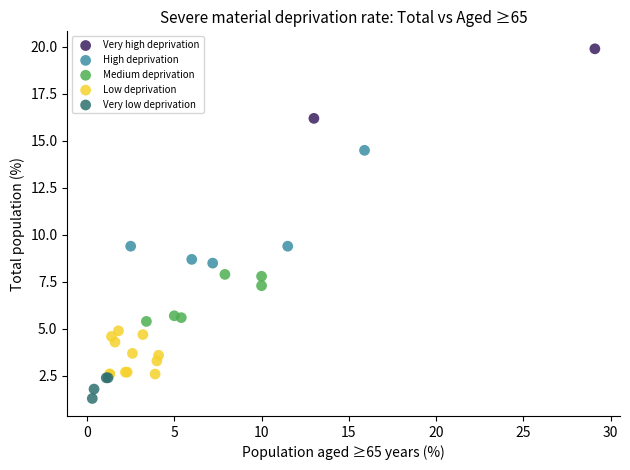

What are all the series names shown in the legend?

Very high deprivation, High deprivation, Medium deprivation, Low deprivation, Very low deprivation